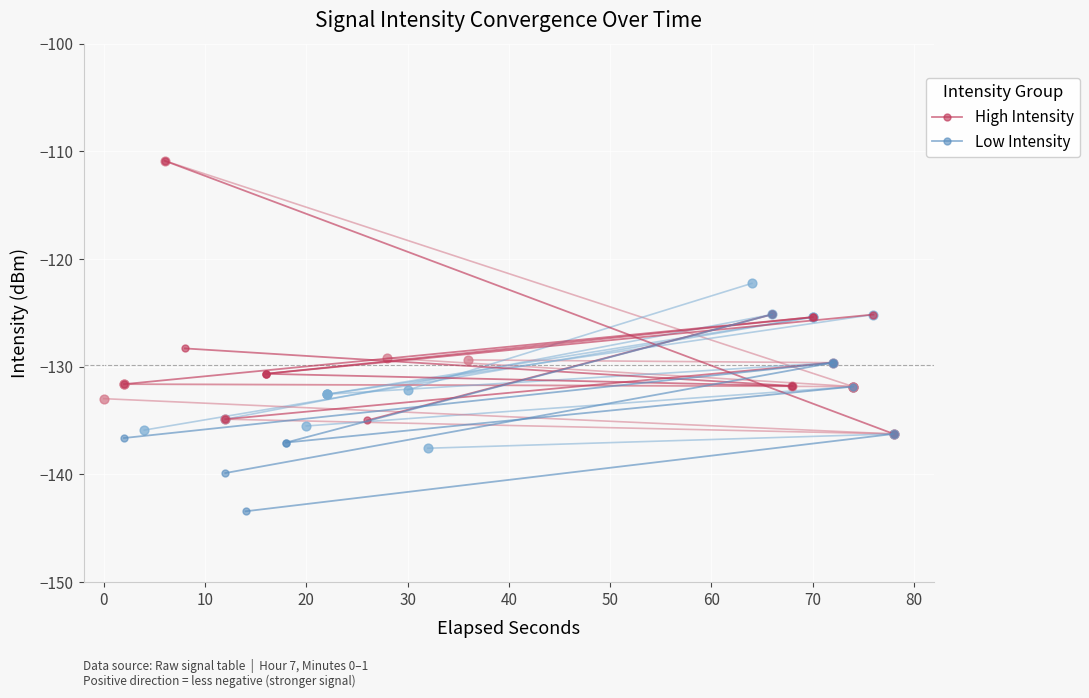

Which series has the largest total across all categories?

High Intensity